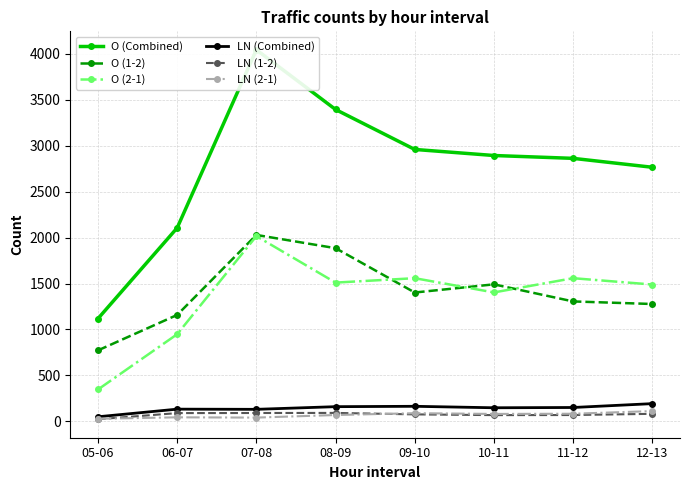

What is the sum of all O (Combined) values?

22147